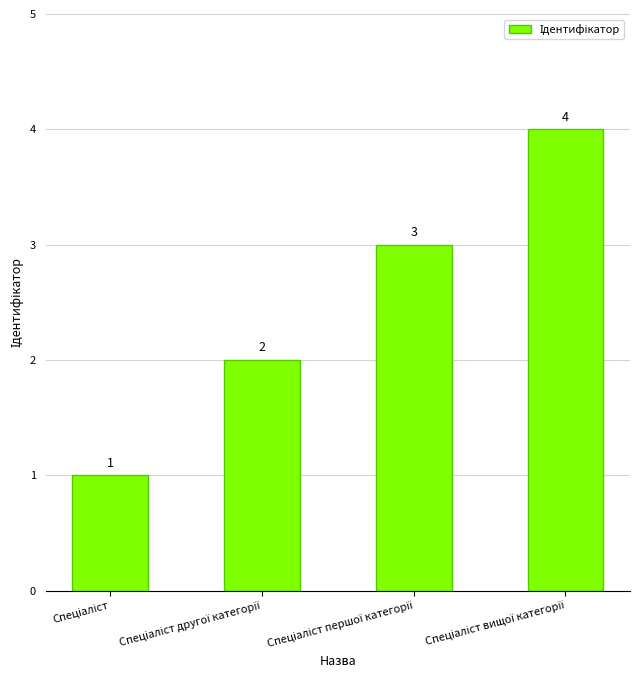

What is the value of the 3rd bar from the left?

3